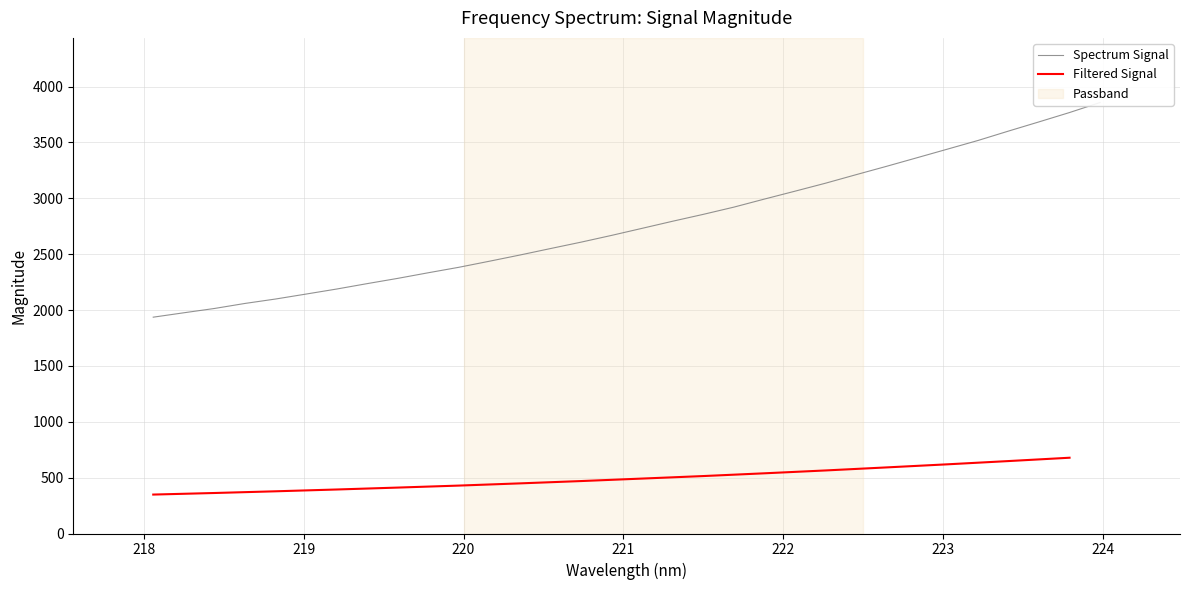

What is the maximum value for Filtered Signal?

678.1